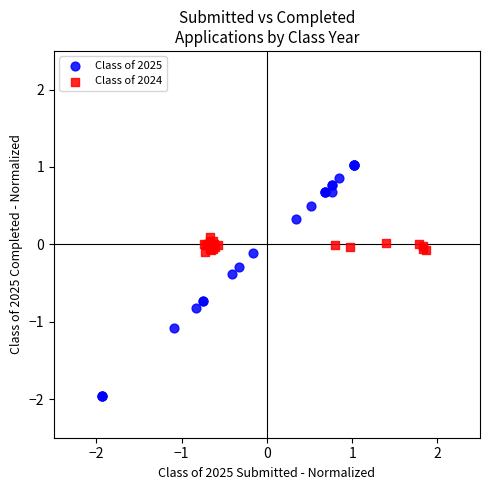

Which series reaches the maximum Y coordinate?

Class of 2025